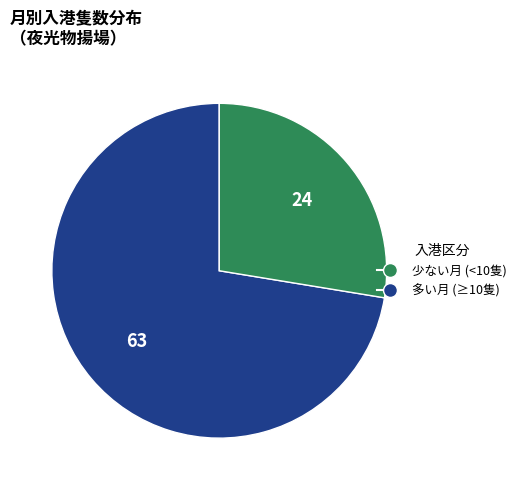

Does any single category account for the majority?

Yes